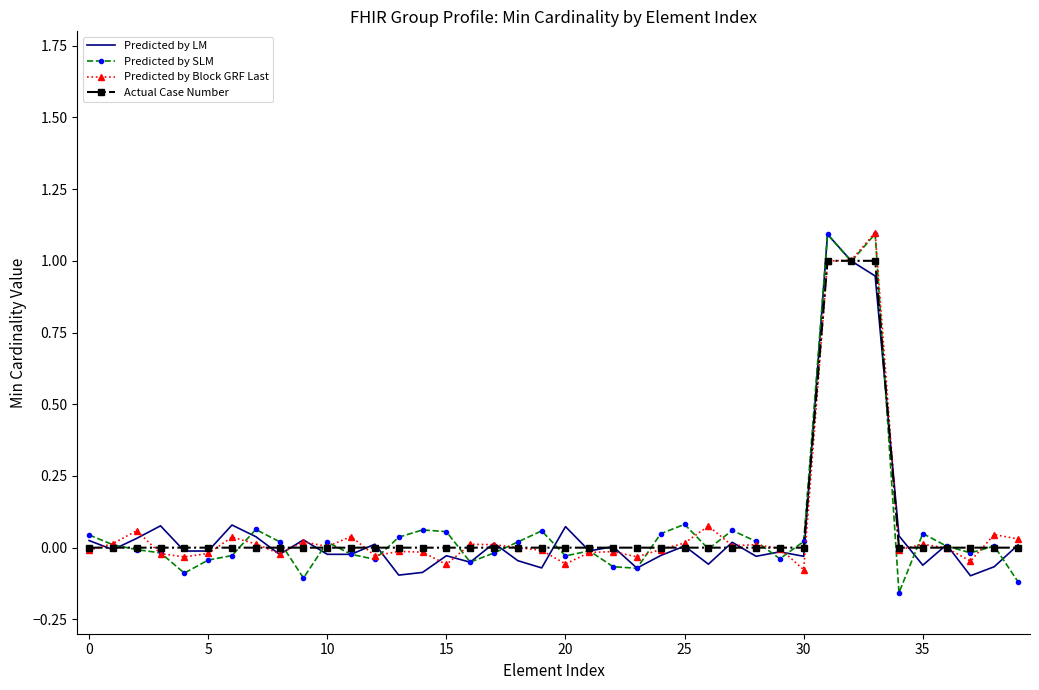

What is the greatest value displayed?

1.1